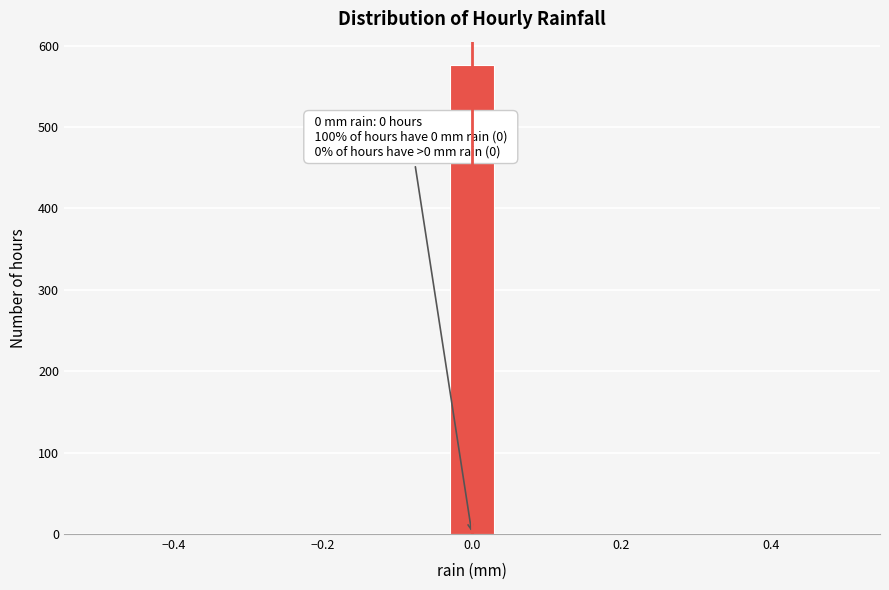

Around what value on the x-axis is the tallest bar? Give the approximate position of its centre, as read against the axis.

0.00